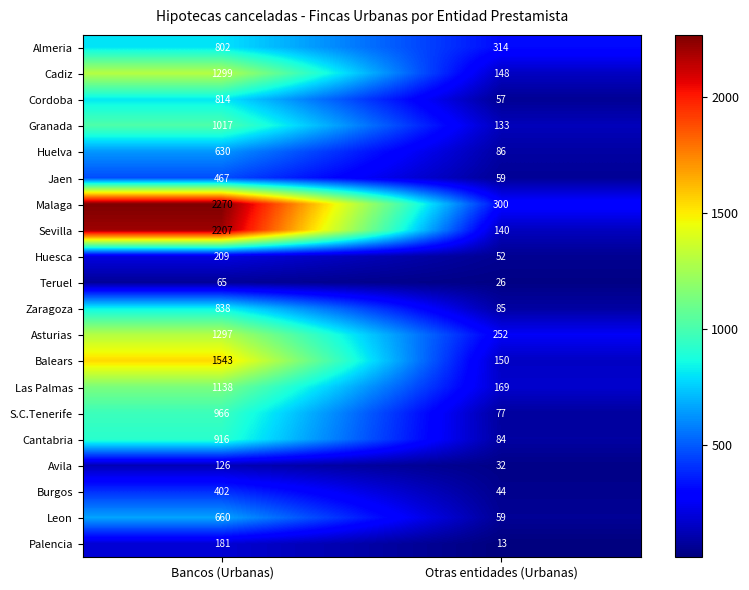

List the labels in order of Jaen value, largest first.

Bancos (Urbanas), Otras entidades (Urbanas)